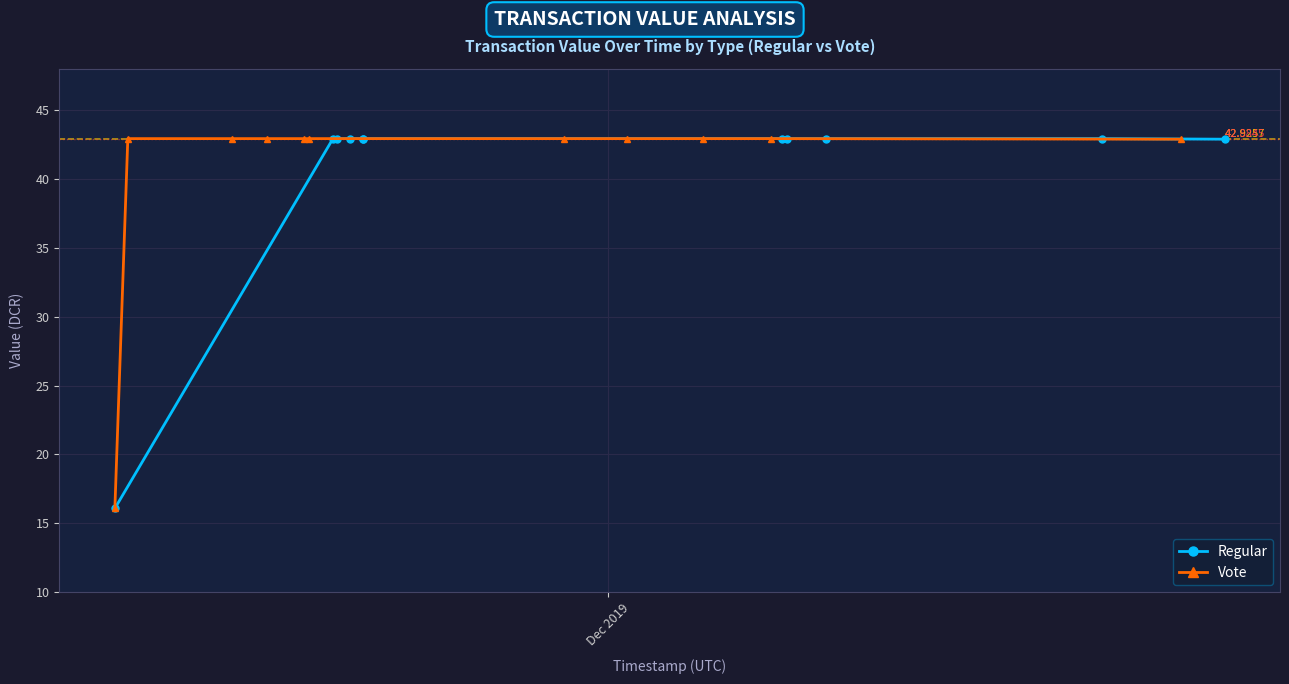

What is the maximum value for Regular?

42.9